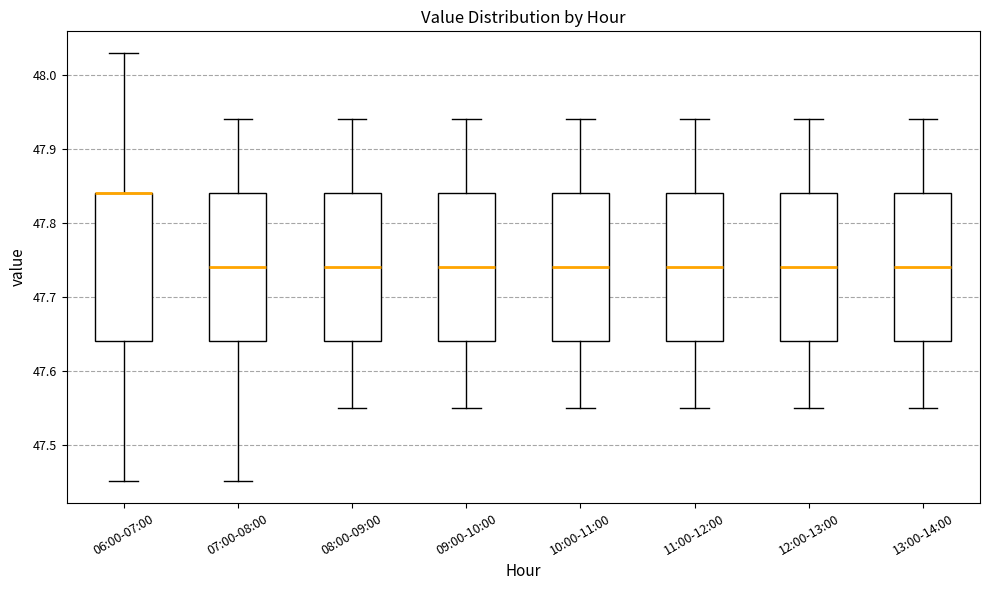

Where does the upper whisker of the box for 11:00-12:00 end on the y-axis? The values are not printed on the chart, so give them approximately, as read against the axis.

47.94